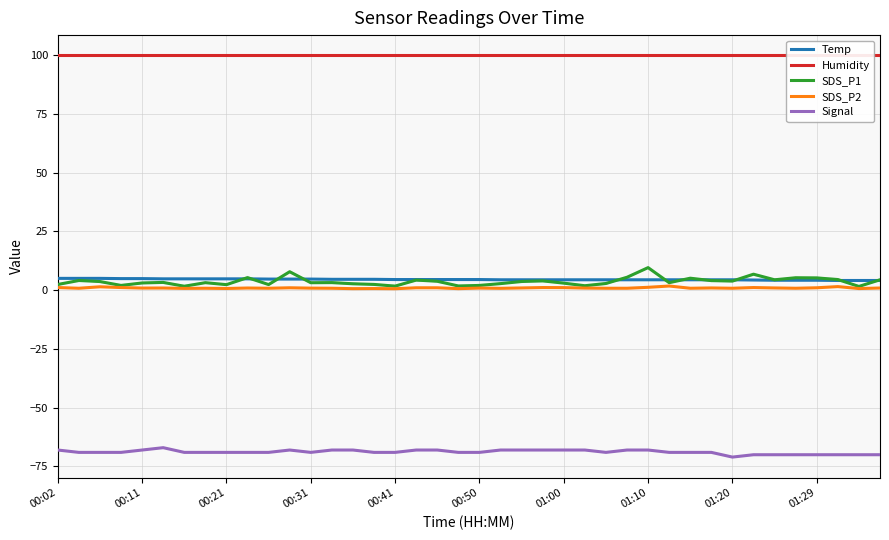

Is the value of Humidity at 01:29 greater than the value of SDS_P2 at 01:29?

Yes